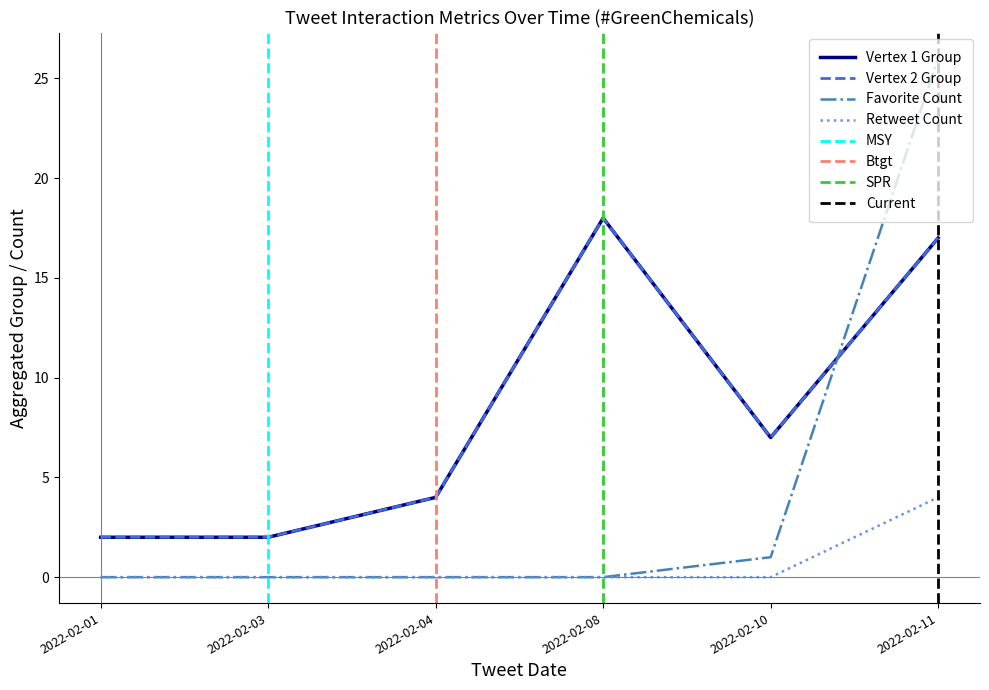

How many intersections are there between Favorite Count and Retweet Count?

1